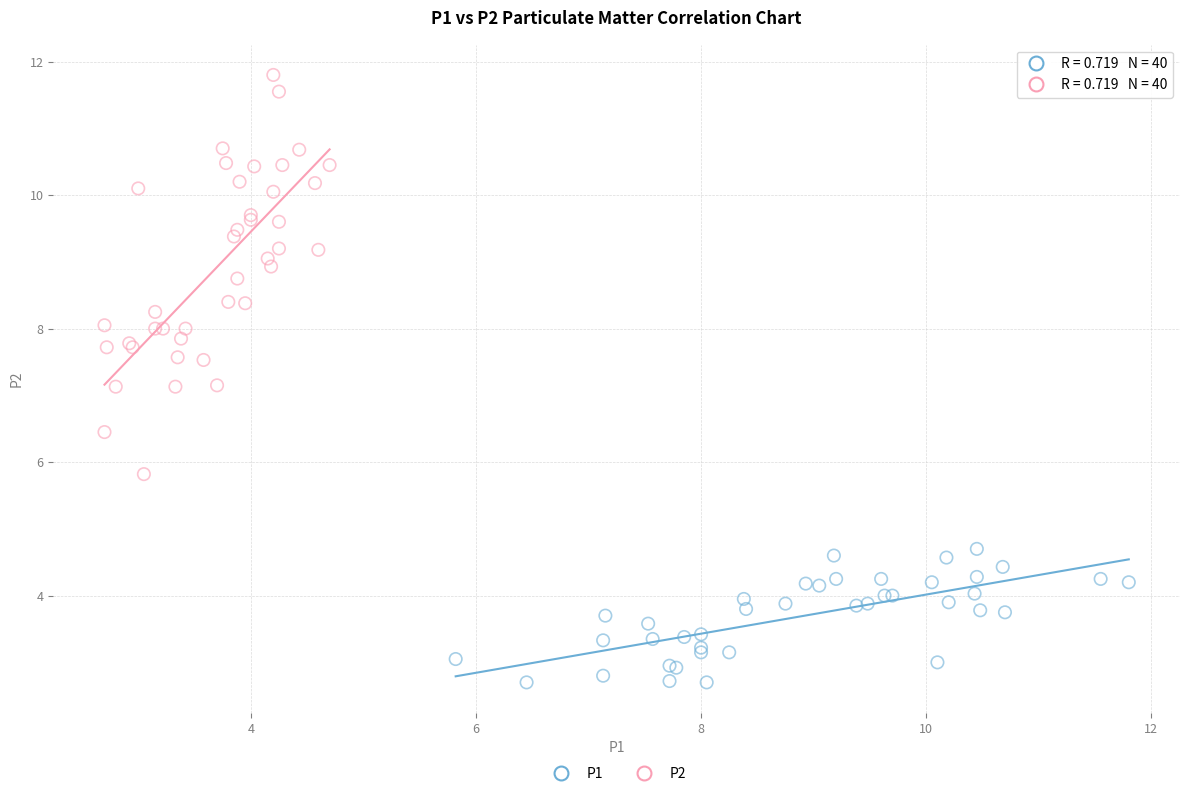

Which series contains the lowest Y value?

P1